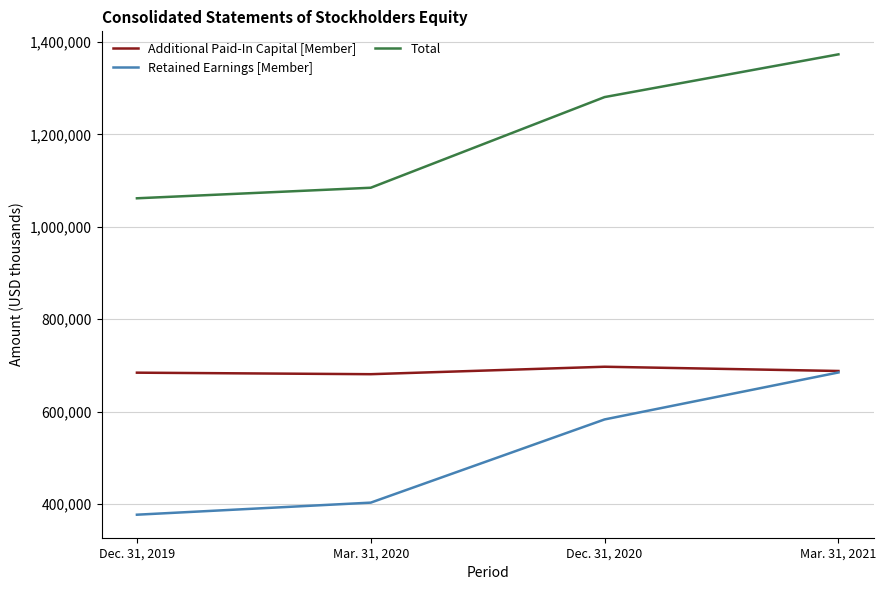

How many lines are shown in the chart?

3